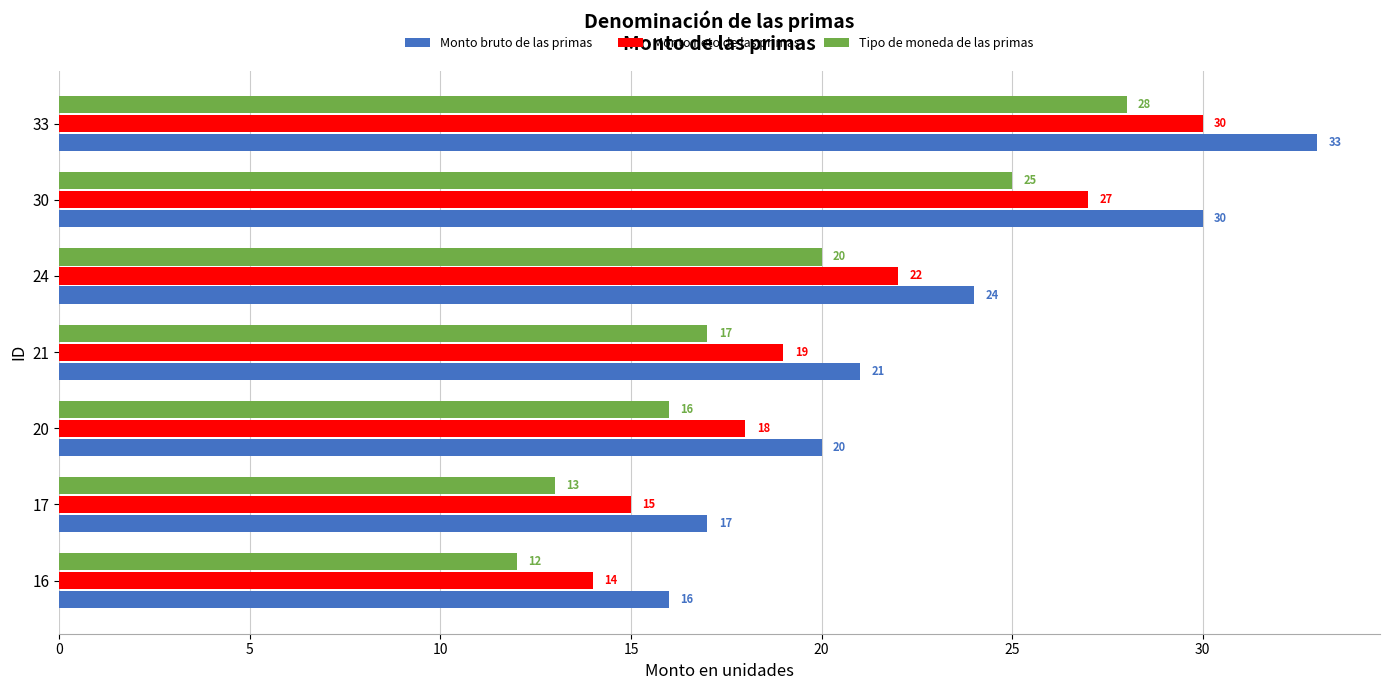

Is it true that Tipo de moneda de las primas equals 8 at 17?

False